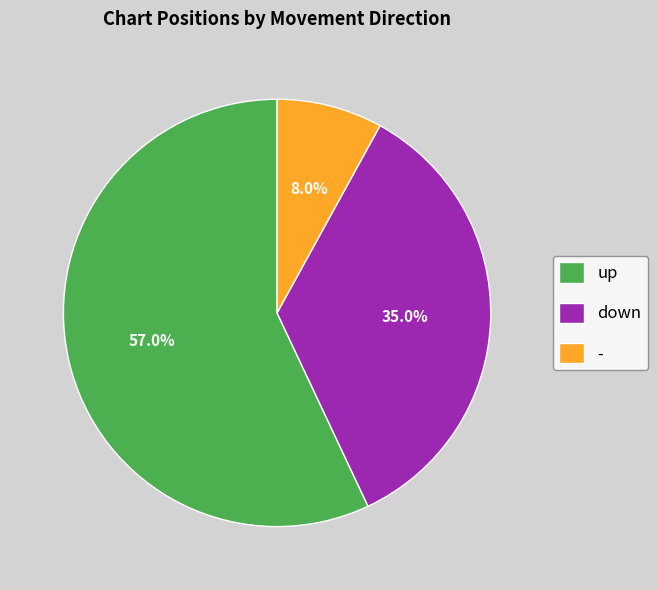

True or false: - accounts for 14% of the total.

False